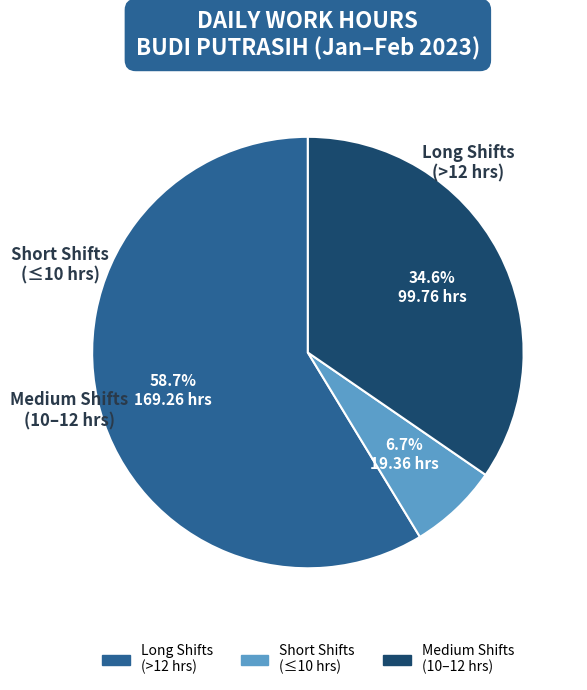

Does any single category account for the majority?

Yes